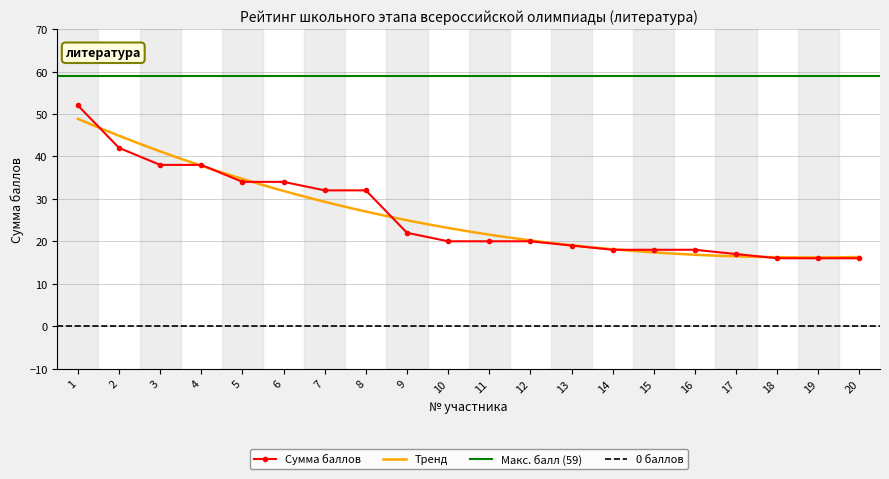

What is the minimum value shown in the chart?

16